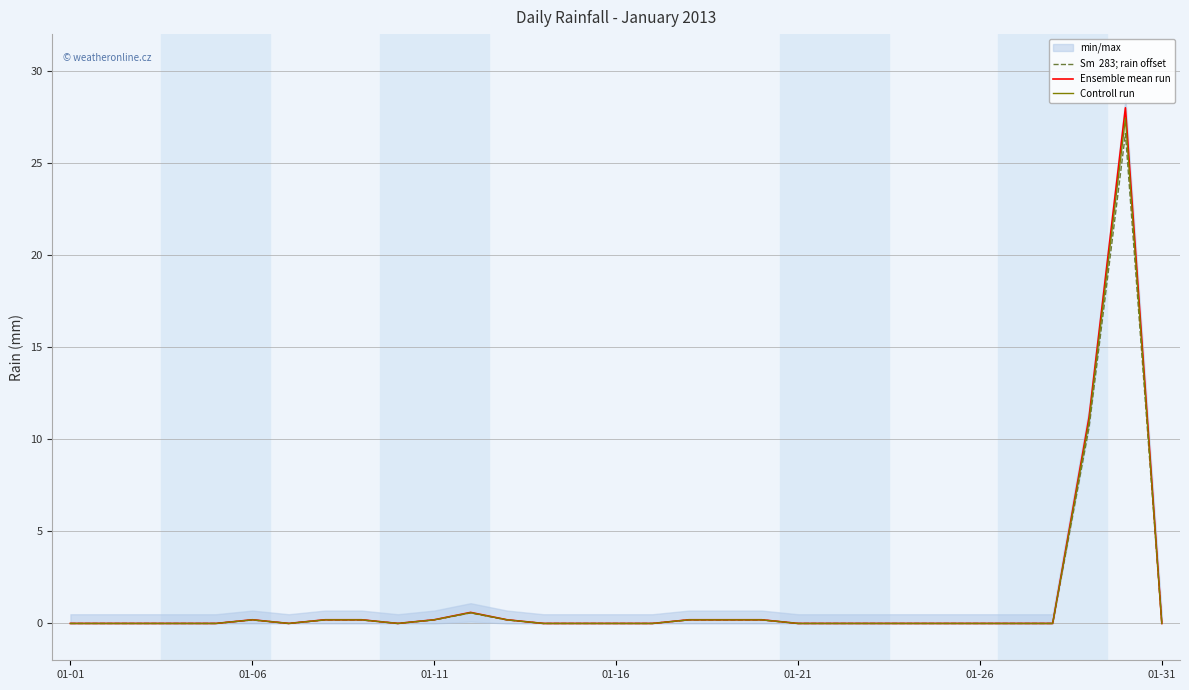

How many lines are shown in the chart?

3